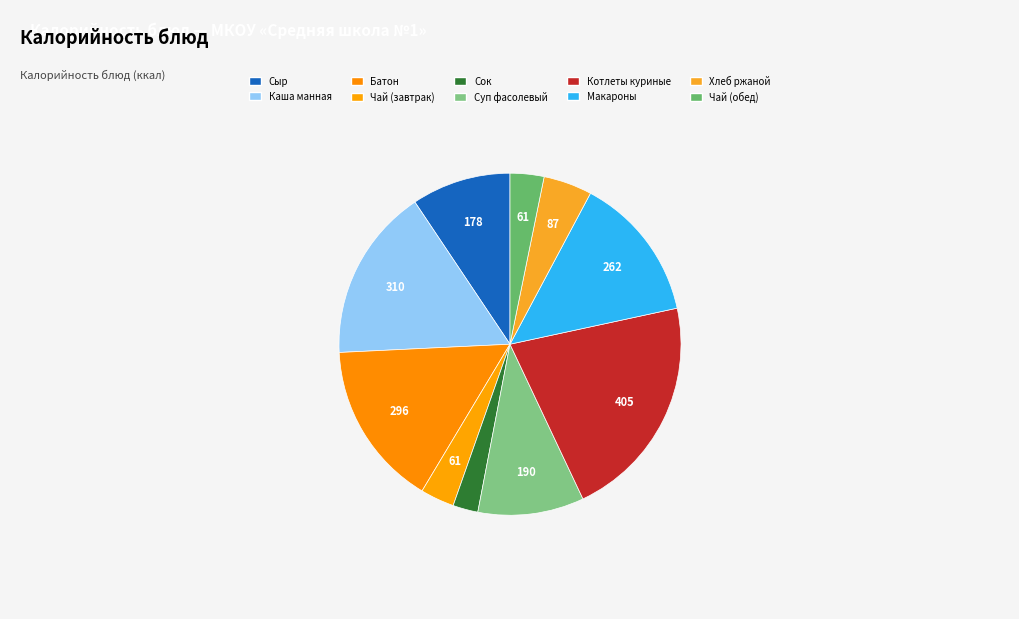

Is Батон the majority of the pie?

No